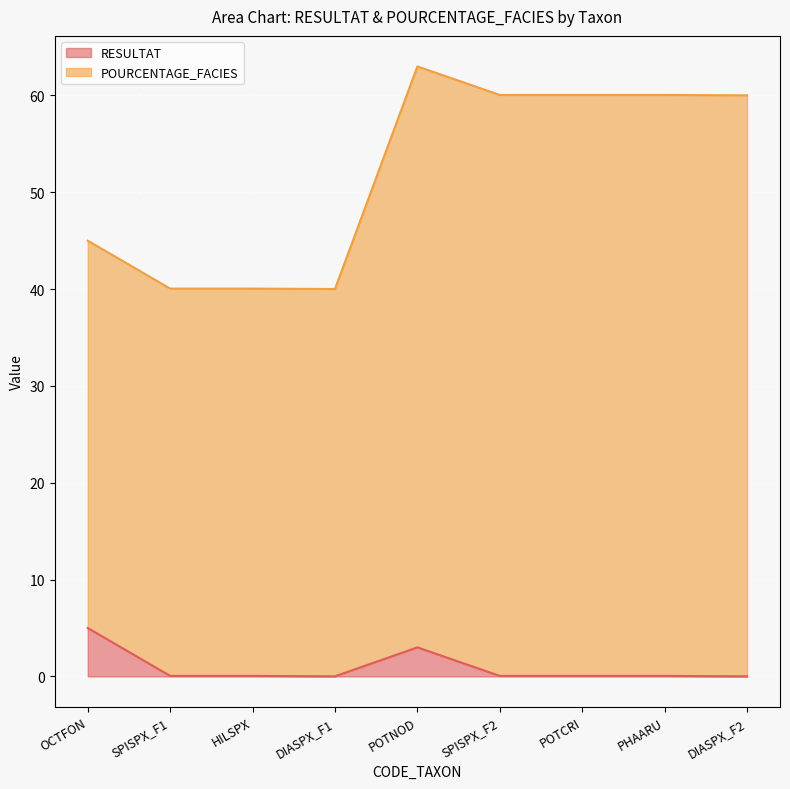

What is the total value across all series at OCTFON?

45.0